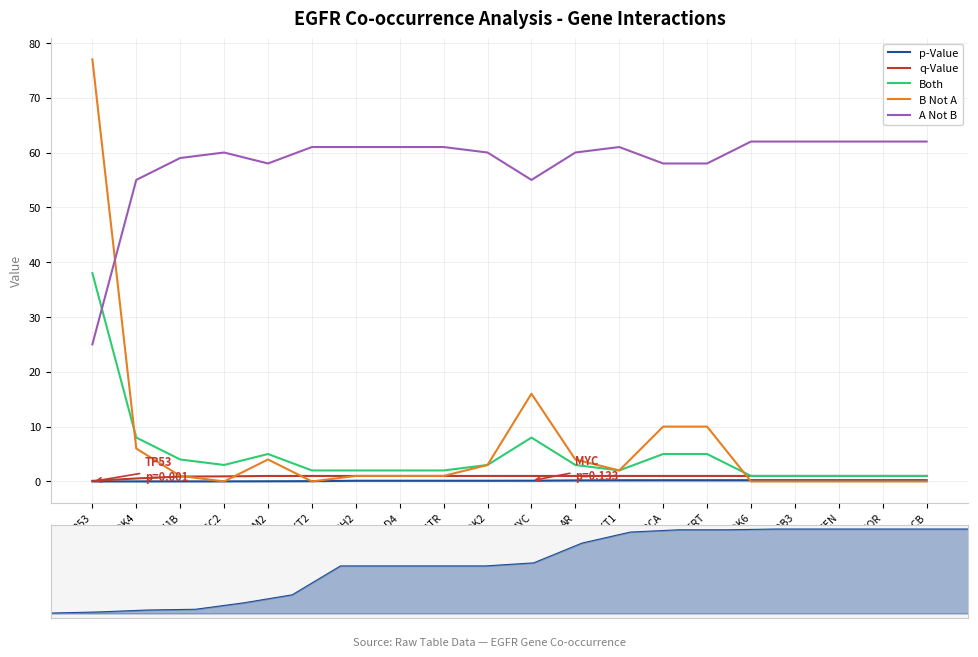

Reading right to left, list all the values displayed in this chart.

p-Value: 0.2	0.2	0.2	0.2	0.2	0.2	0.2	0.2	0.2	0.1	0.1	0.1	0.1	0.1	0.0	0.0	0.0	0.0	0.0	0.0
q-Value: 1.0	1.0	1.0	1.0	1.0	1.0	1.0	1.0	1.0	1.0	1.0	1.0	1.0	1.0	1.0	1.0	0.9	0.9	0.5	0.1
Both: 1.0	1.0	1.0	1.0	1.0	5.0	5.0	2.0	3.0	8.0	3.0	2.0	2.0	2.0	2.0	5.0	3.0	4.0	8.0	38.0
B Not A: 0.0	0.0	0.0	0.0	0.0	10.0	10.0	2.0	4.0	16.0	3.0	1.0	1.0	1.0	0.0	4.0	0.0	1.0	6.0	77.0
A Not B: 62.0	62.0	62.0	62.0	62.0	58.0	58.0	61.0	60.0	55.0	60.0	61.0	61.0	61.0	61.0	58.0	60.0	59.0	55.0	25.0